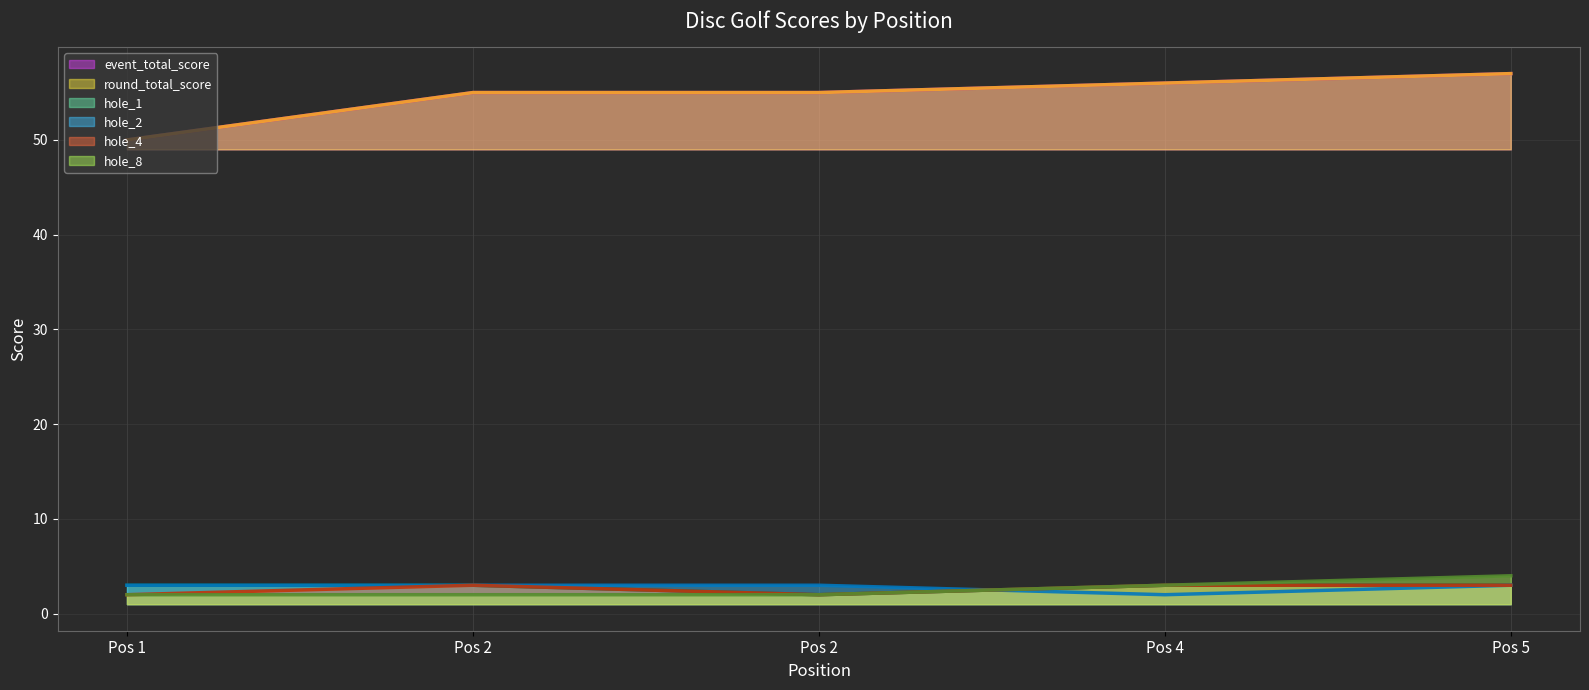

What is the sum of the hole_1 values at Pos 4 and Pos 2?

5